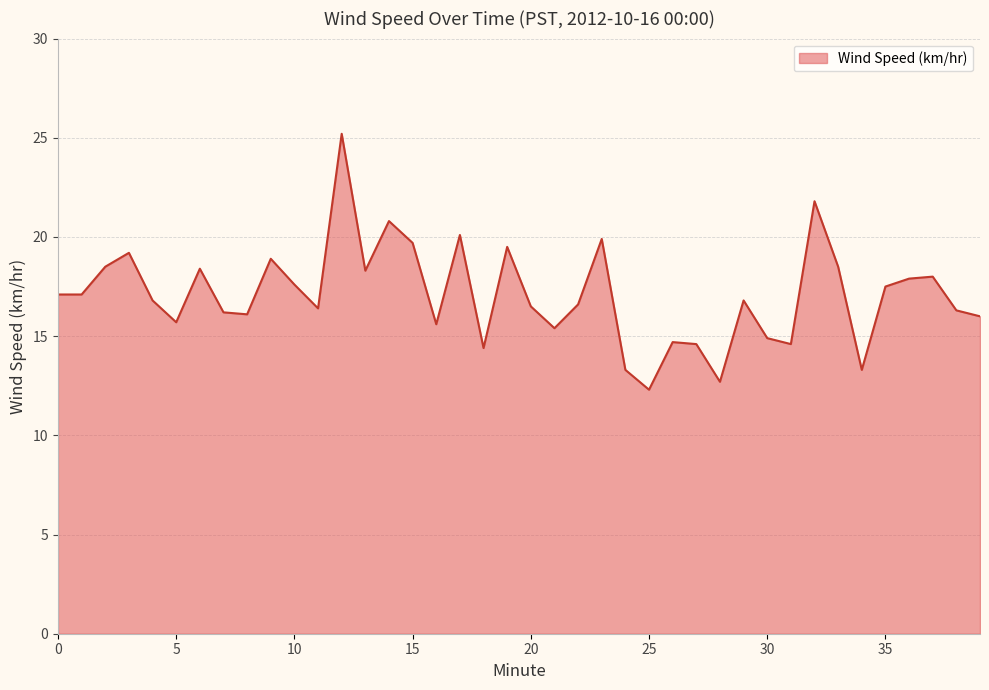

What is the difference between the maximum and minimum values?

12.9